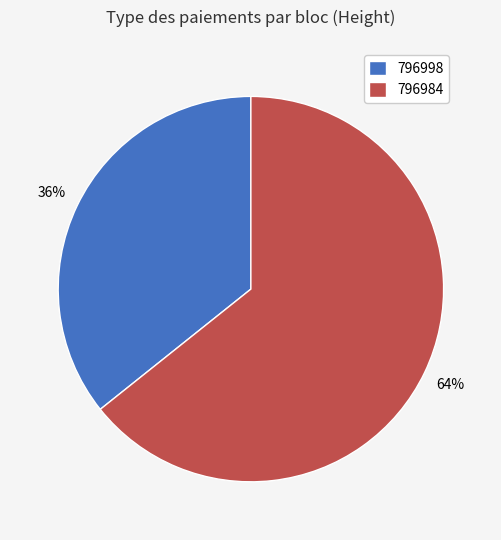

To the nearest percent, what portion does 796984 represent?

64%